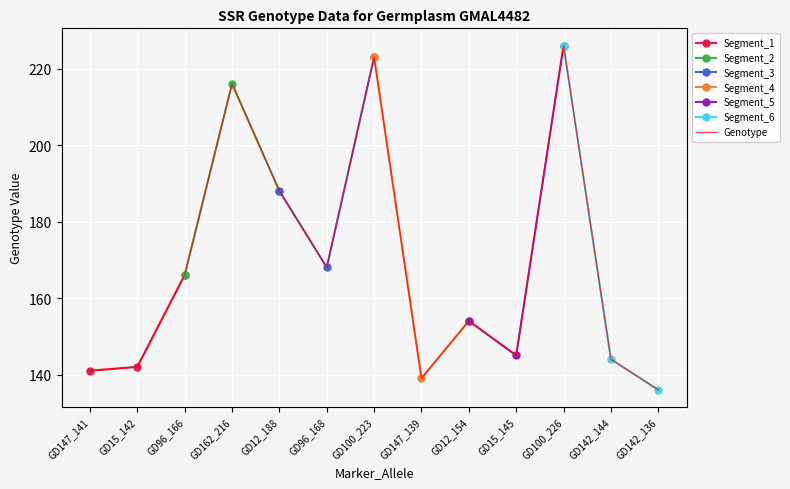

What is the change in value from GD162_216 to GD12_154?

-62